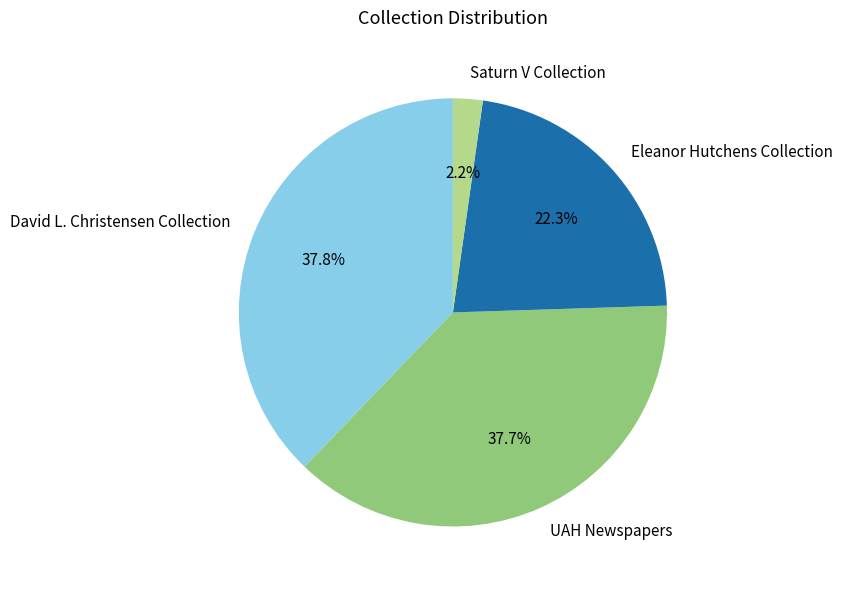

Count the number of slices in the pie.

4